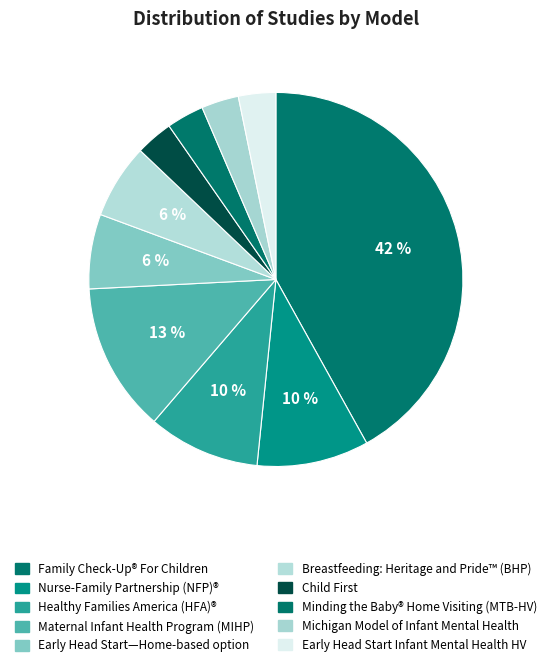

To the nearest percent, what is the difference between the largest and smallest slice percentages?

39%